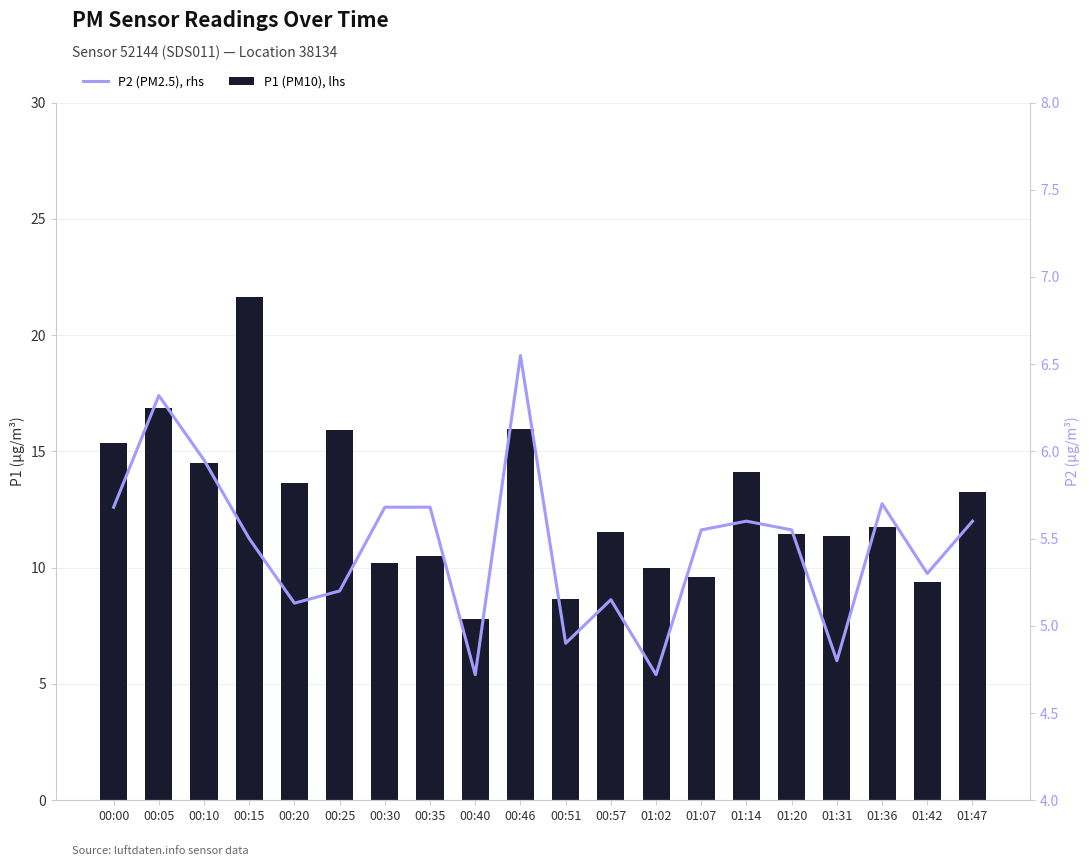

What is the spread (max minus min) of values at 01:42?

4.1